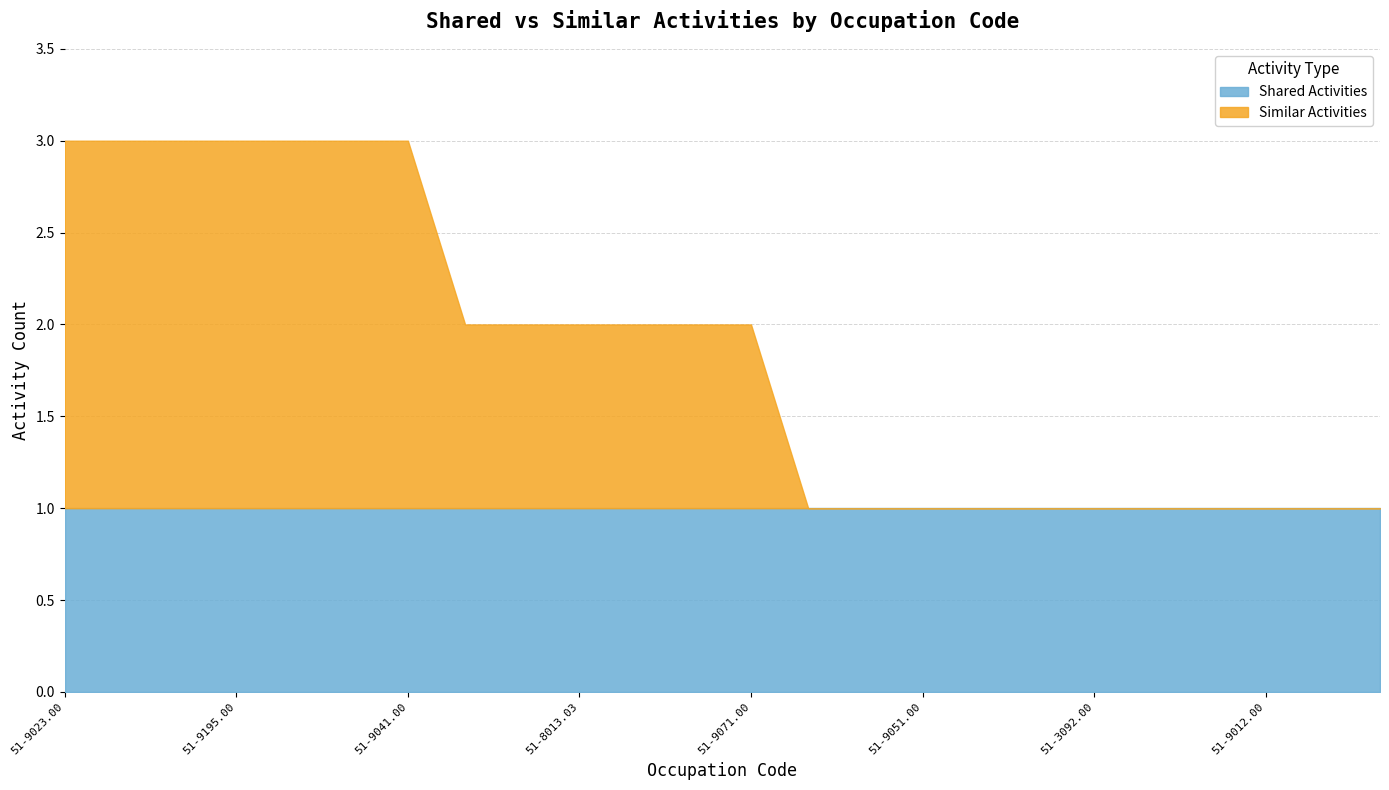

True or false: Shared Activities and Similar Activities cross at least once.

False